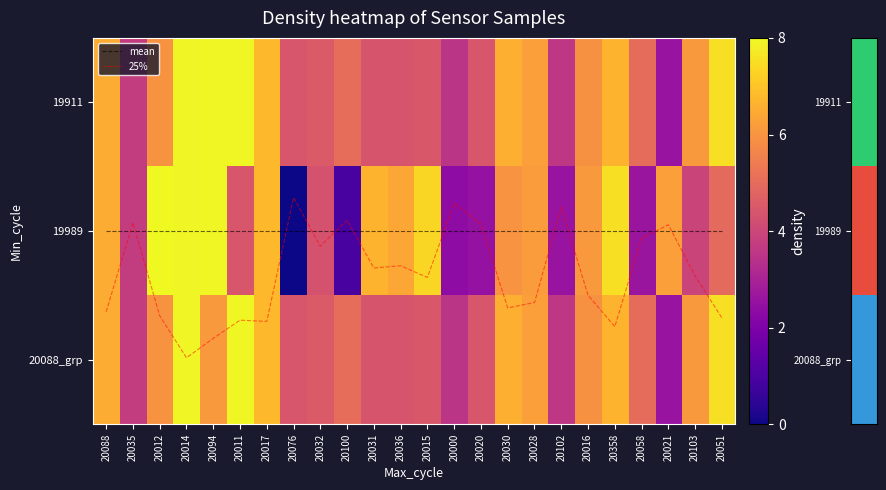

Between 20012 and 20103, which is larger?

20012